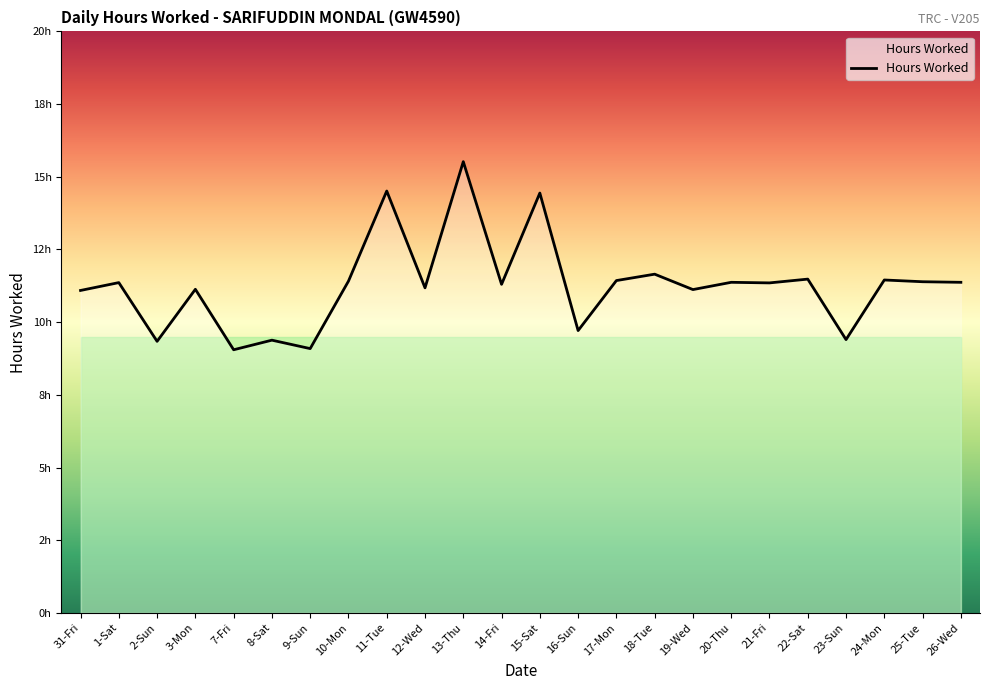

Is this an area chart (filled region under the line)?

Yes